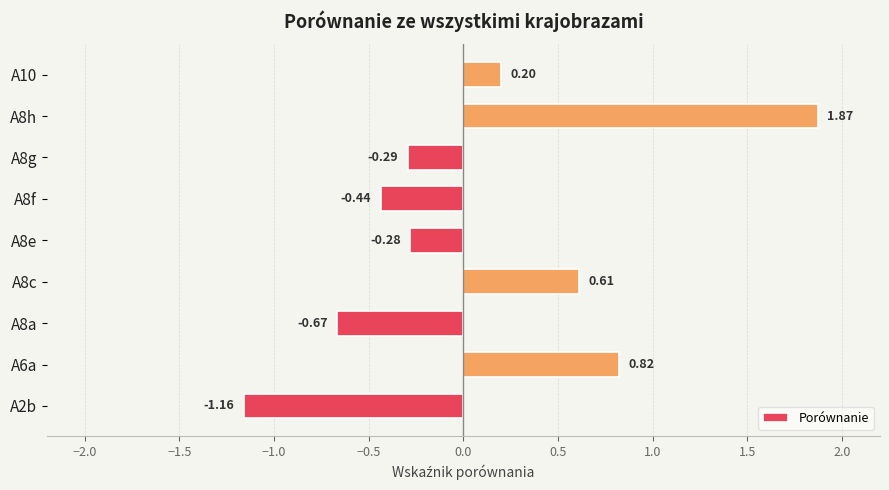

What is the sum of the values at A8h and A10?

2.1